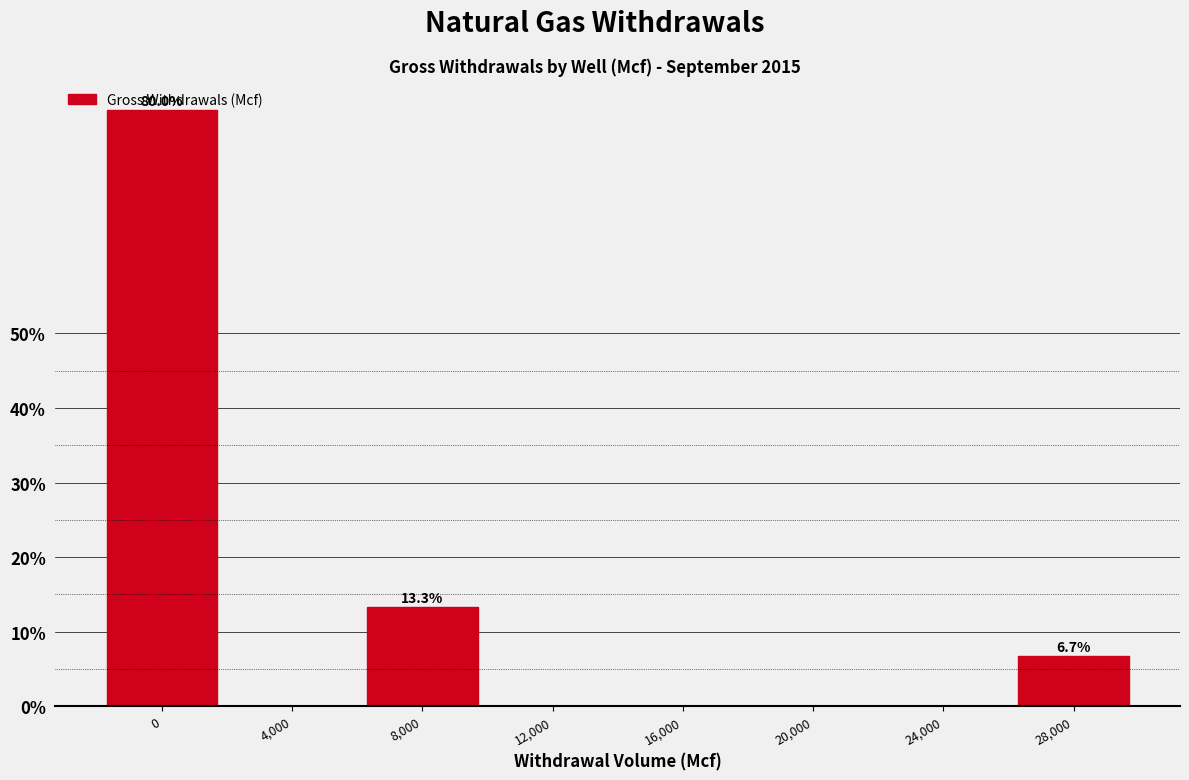

What is the sum of the values at 0 and 24,000?

80.0